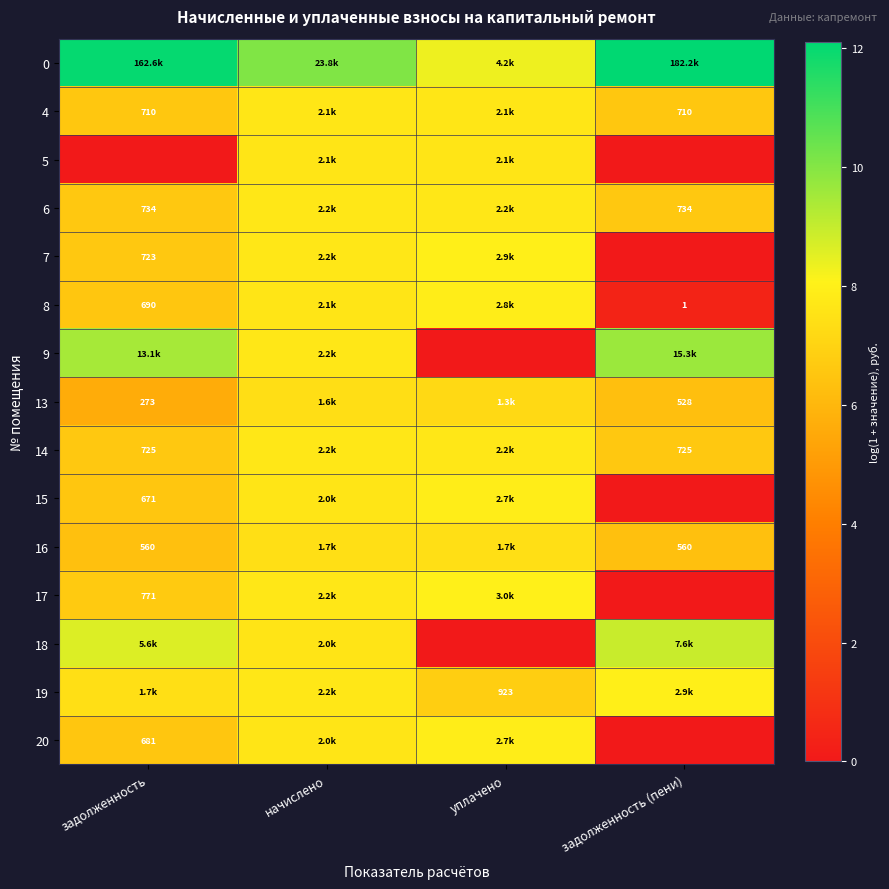

What is the total value across all series at задолженность?

102.0